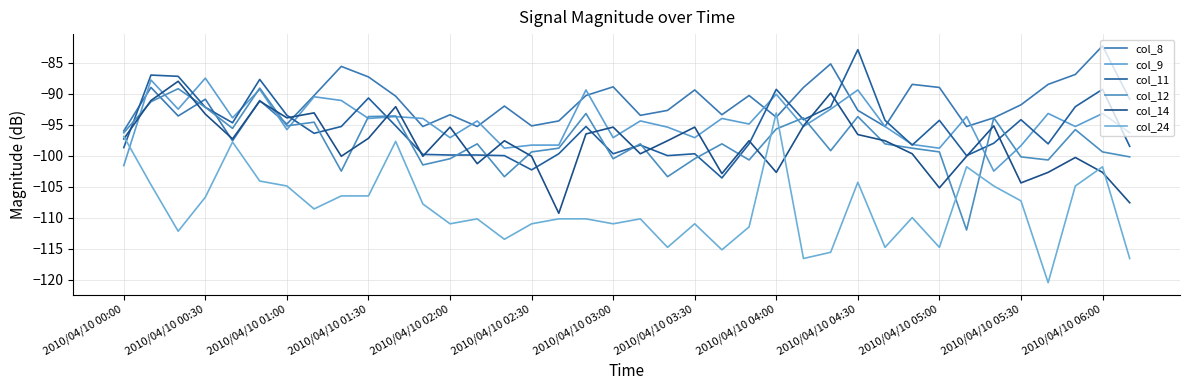

Which category has the highest value in the col_9 series?

2010/04/10 00:30